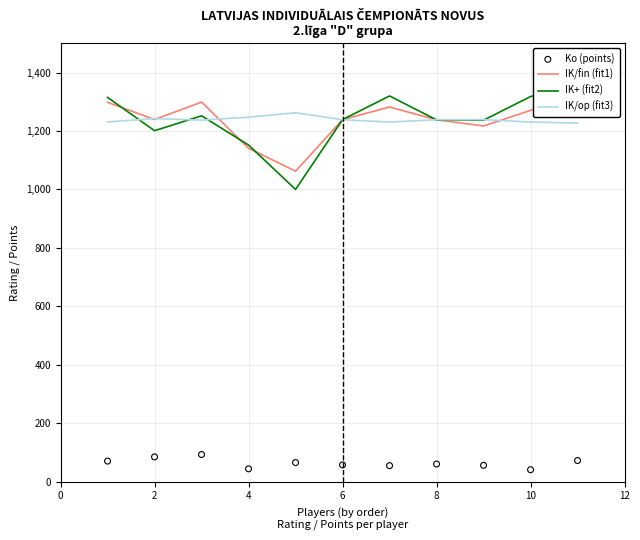

The value of IK/op (fit3) at 4 is 1247.3. True or false?

True